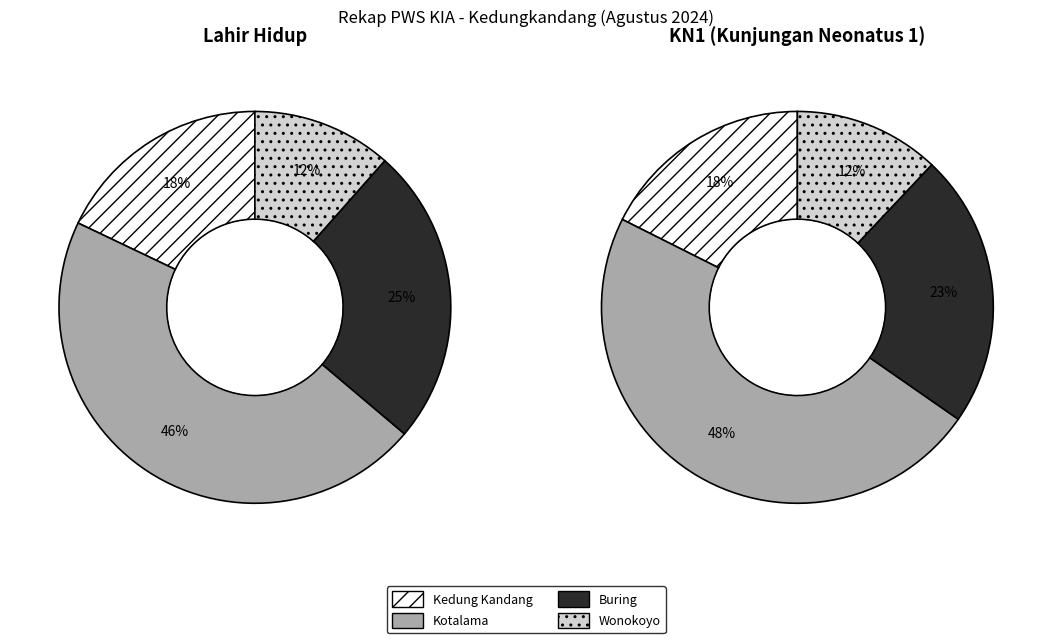

Is it true that 3 is 17% of the pie?

False